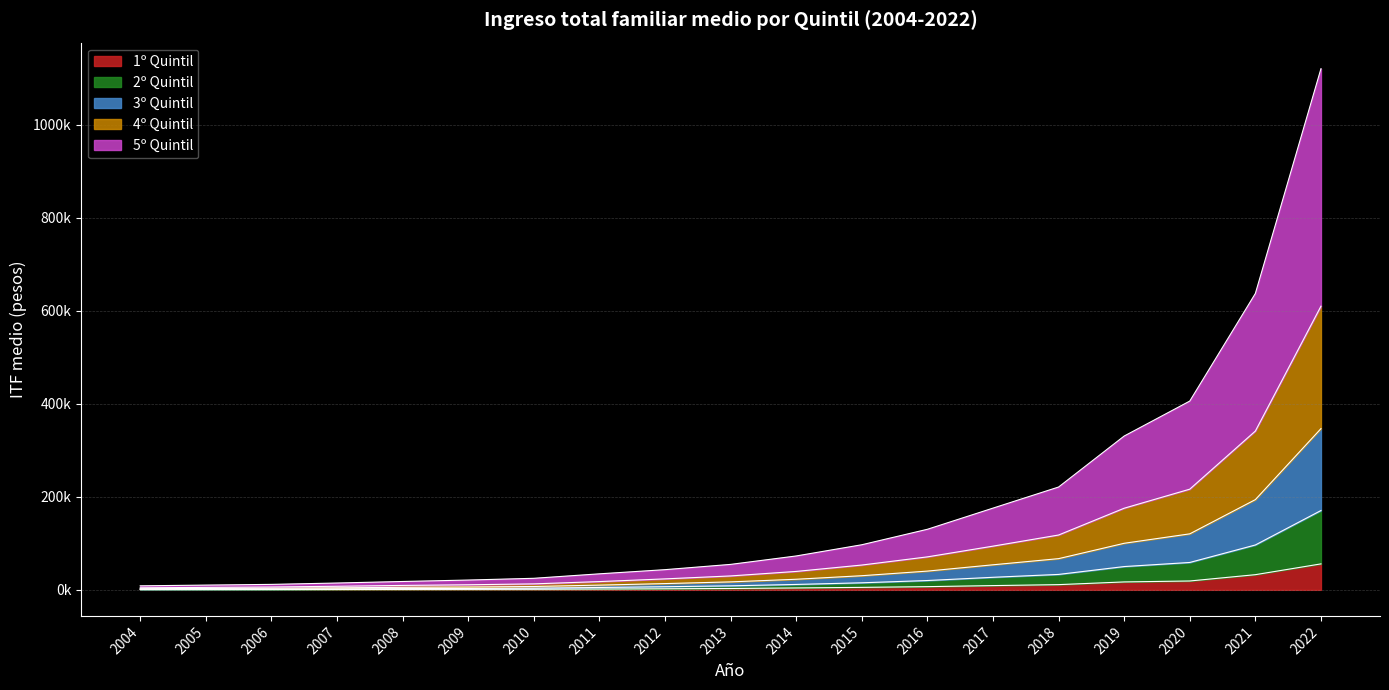

What are all the series names shown in the legend?

1º Quintil, 2º Quintil, 3º Quintil, 4º Quintil, 5º Quintil